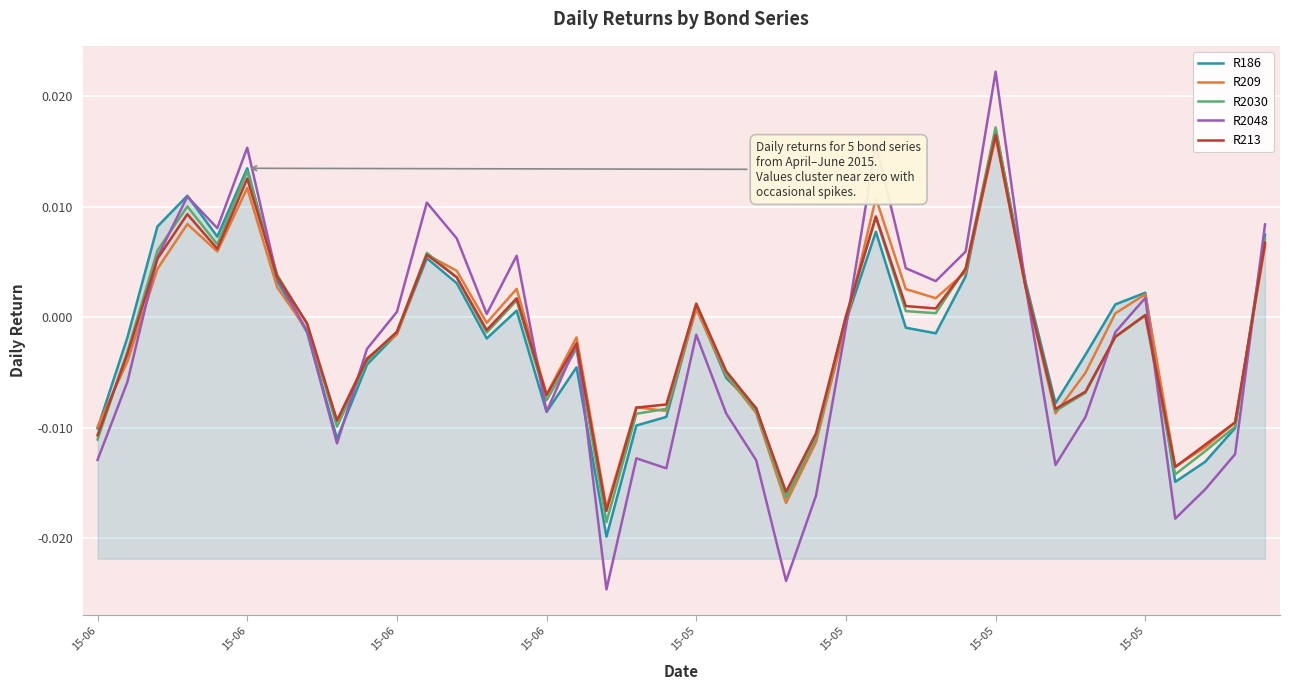

Which series has the widest spread of values?

R2048